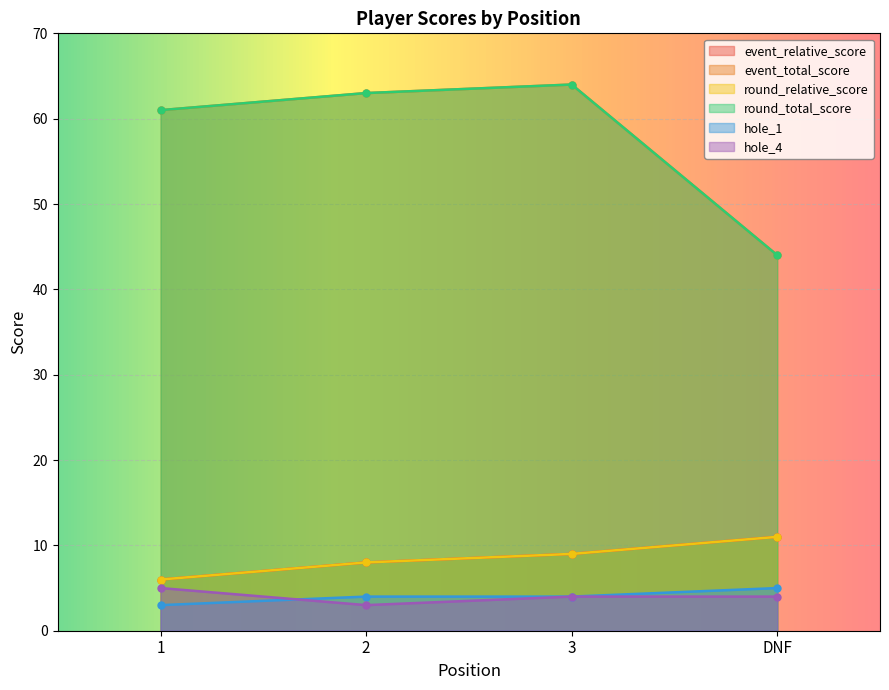

How many hole_1 values are between 4 and 5?

3